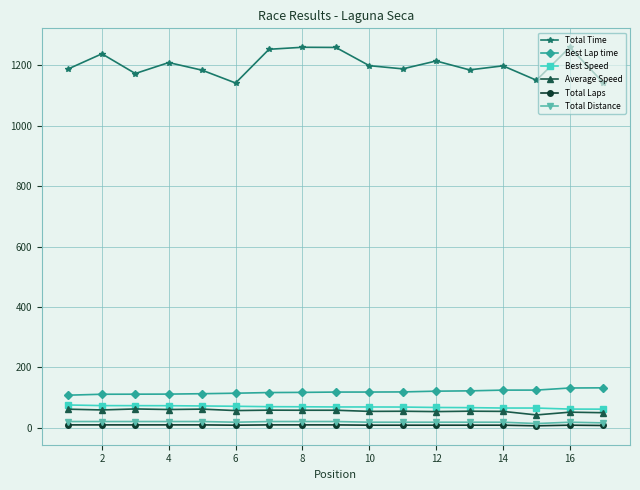

Which series has the widest spread of values?

Total Time